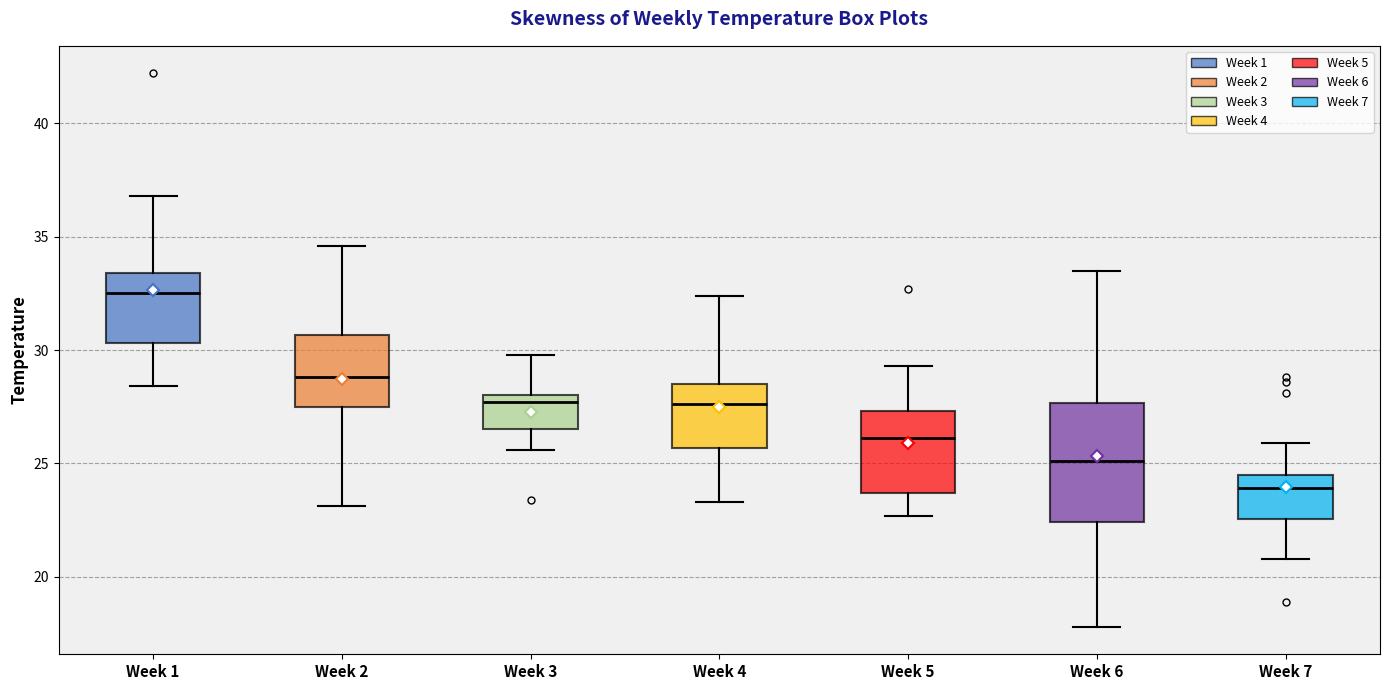

Which box's median line is the highest?

Week 1